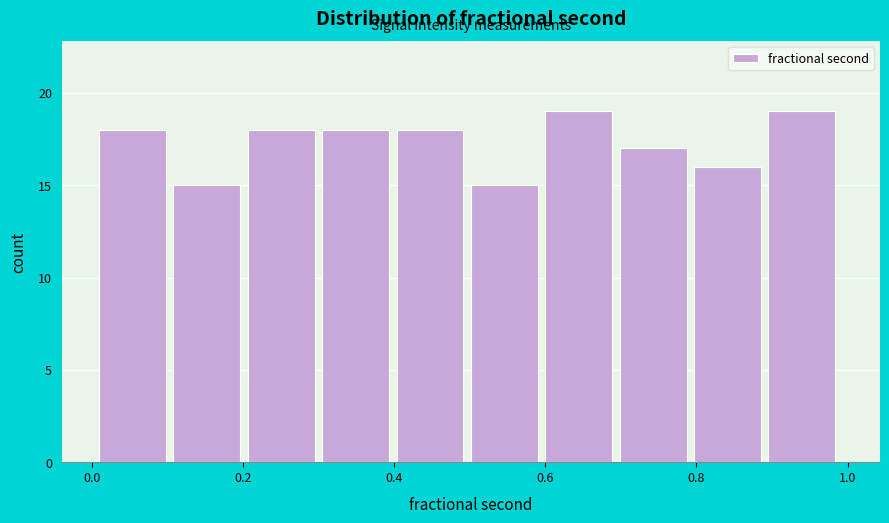

What is the height of the bar covering 0.2 to 0.3 on the x-axis? Neither the bar edges nor the heights are printed on the chart, so give them approximately, as read against the axes.

18